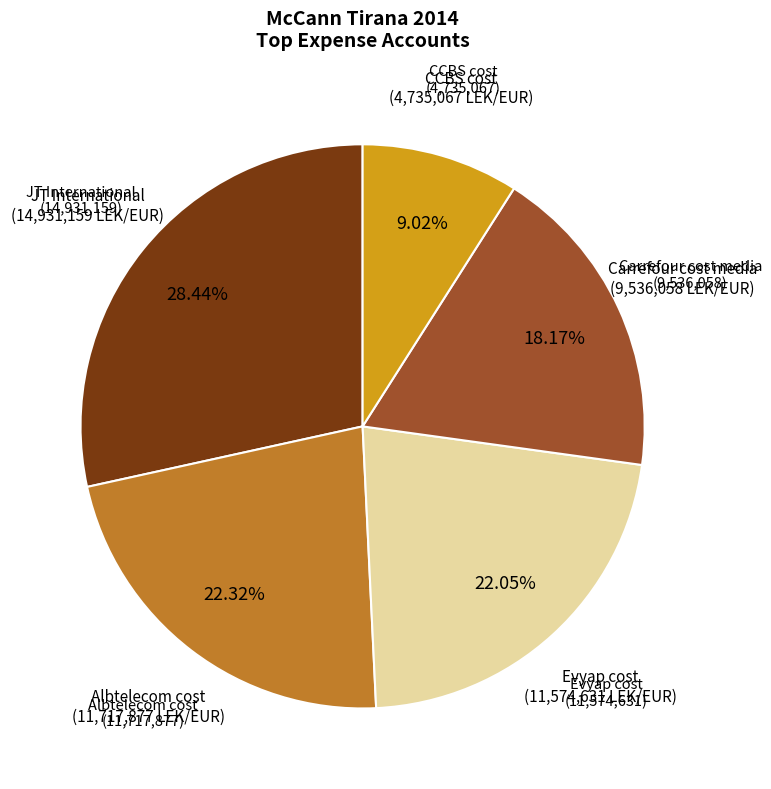

Is there any slice that represents more than half of the pie?

No